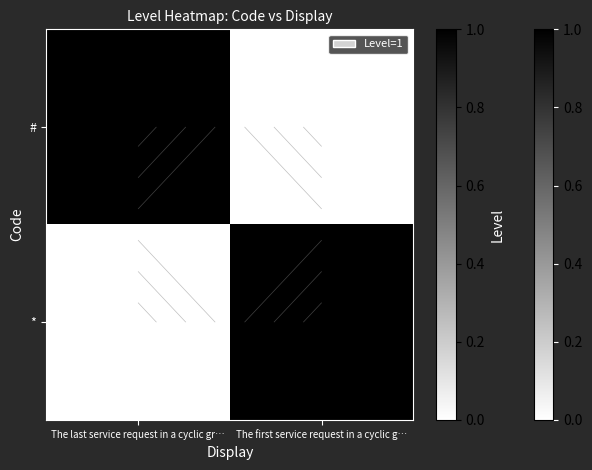

Rank the series at The last service request in a cyclic gr… from lowest to highest value.

*, #